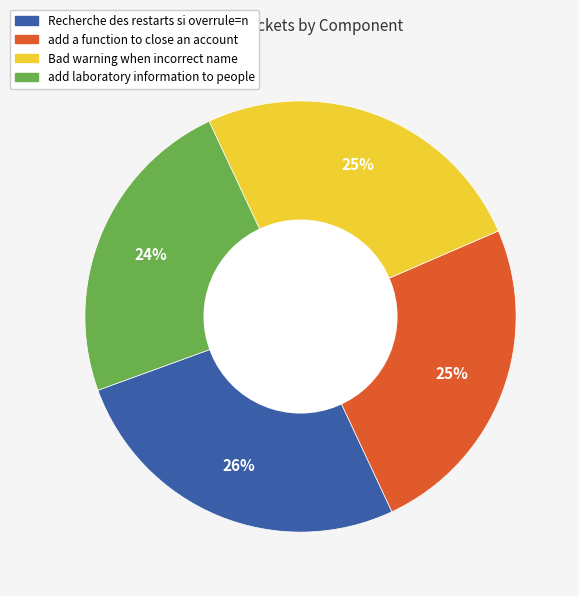

Do Bad warning when incorrect name and Recherche des restarts si overrule=n together represent more than half of the pie?

Yes